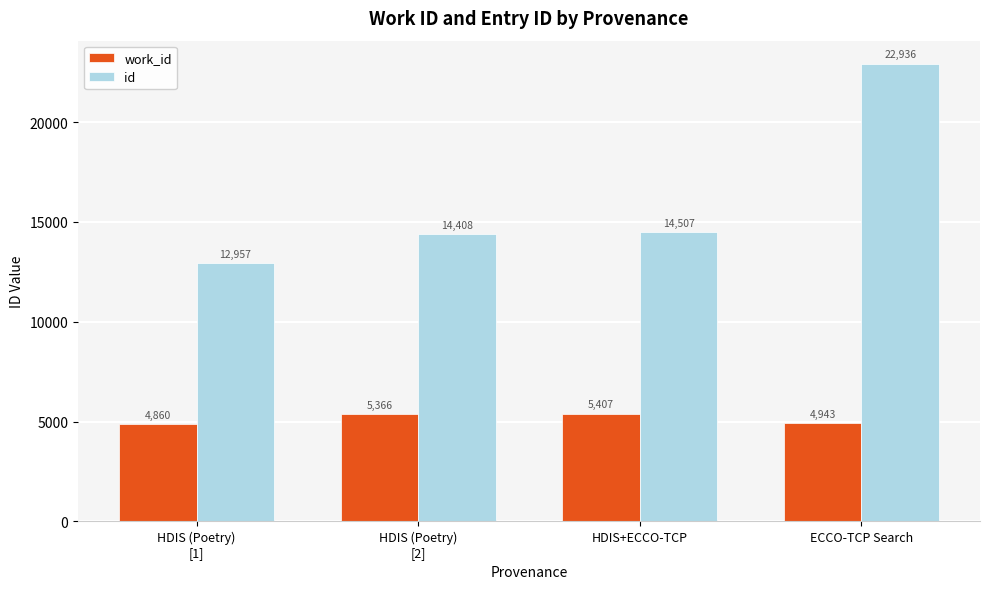

What is the label of the 1st bar from the right?

ECCO-TCP Search